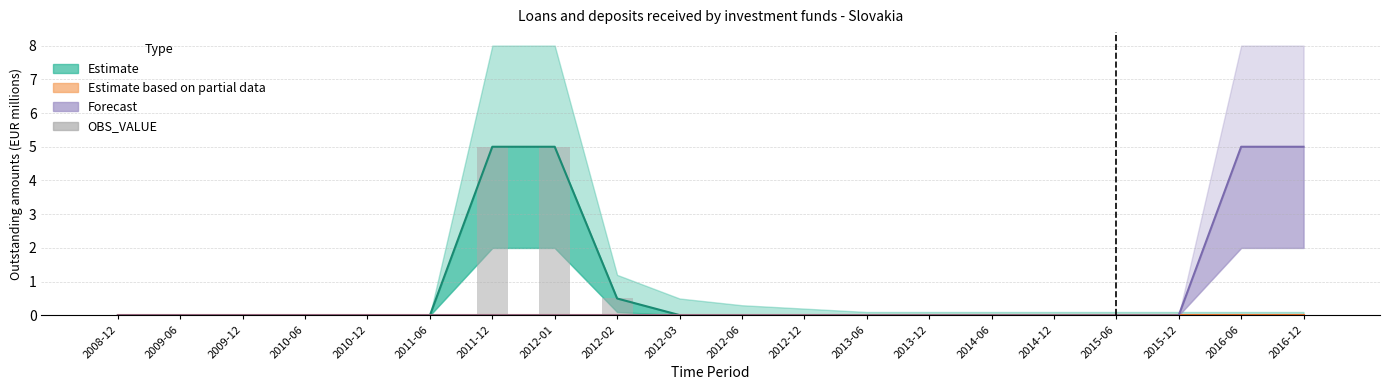

Where is Forecast nearest to the value 2?

2008-12